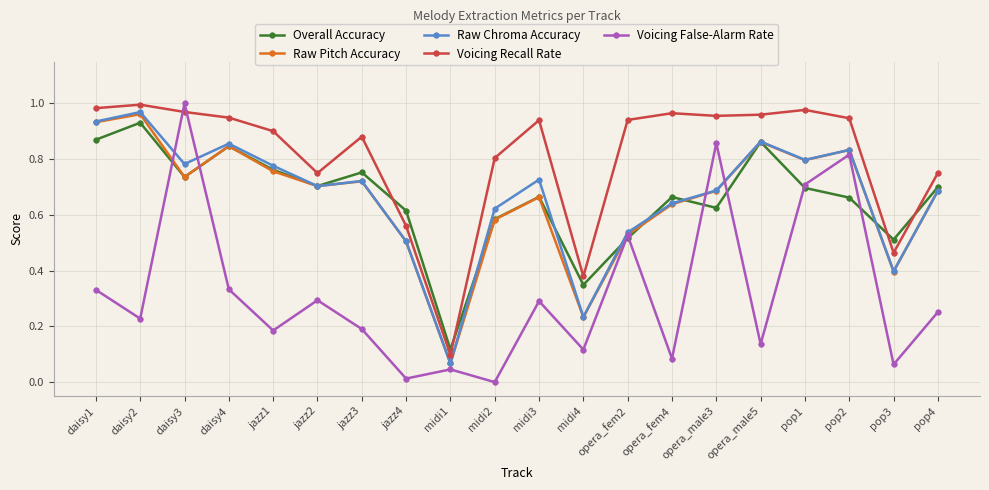

At which label does Overall Accuracy reach its minimum?

midi1